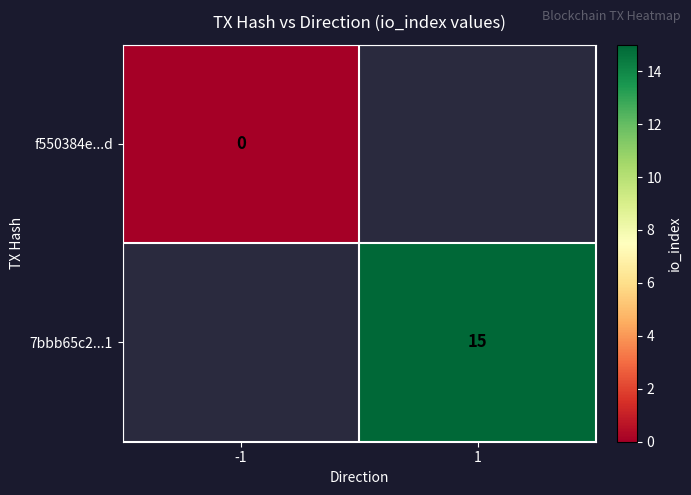

Count the number of categories in the chart.

2